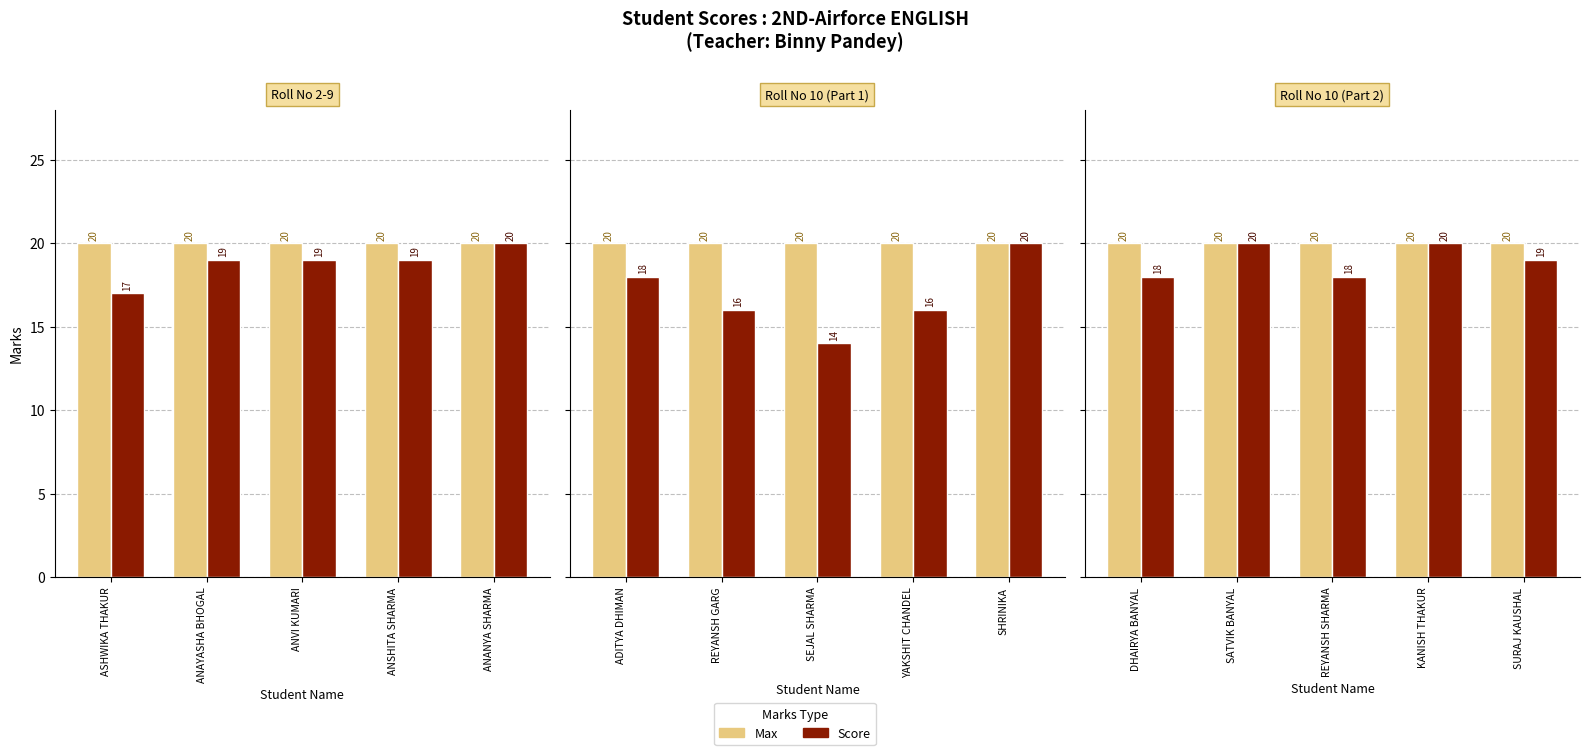

List the labels in order of Max value, largest first.

DHAIRYA BANYAL, SATVIK BANYAL, REYANSH SHARMA, KANISH THAKUR, SURAJ KAUSHAL